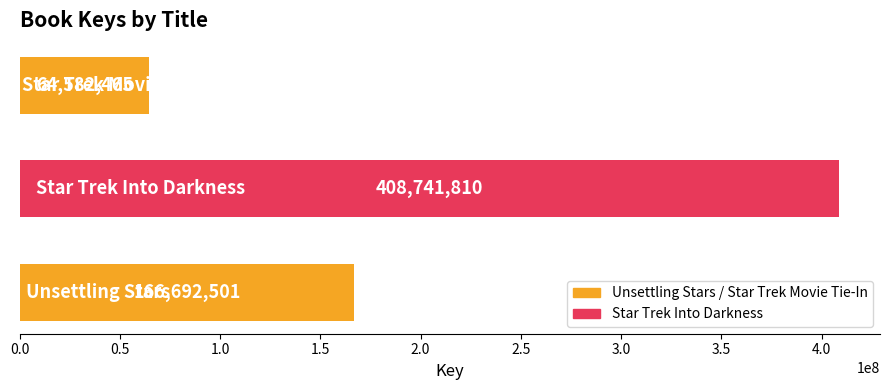

What is the sum of all values?

640016776